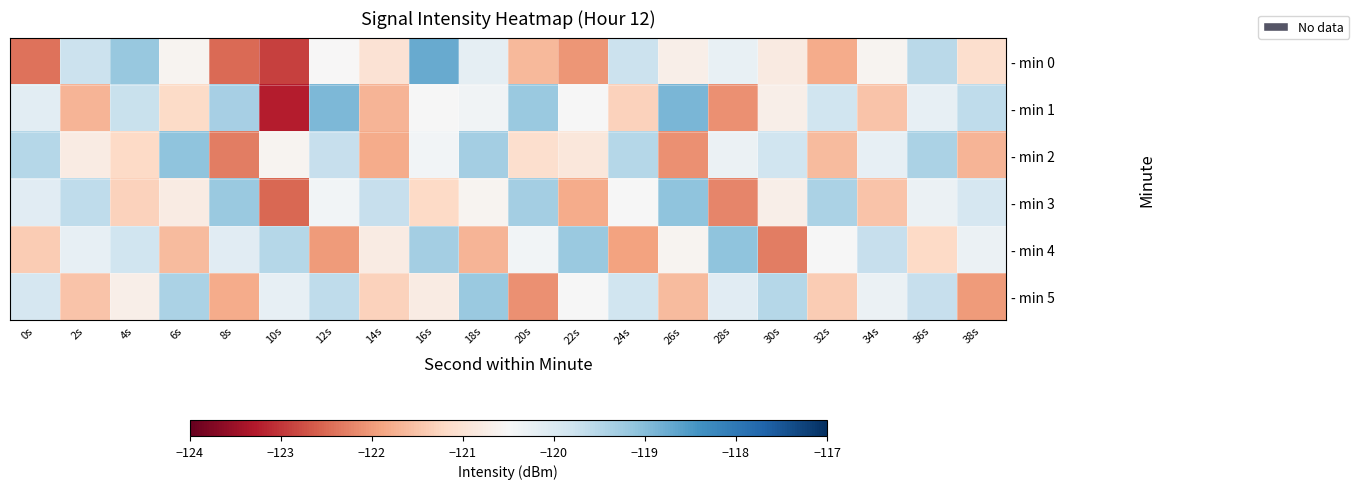

Rank the series by their maximum value, from highest to lowest.

- min 0, - min 1, - min 2, - min 3, - min 4, - min 5